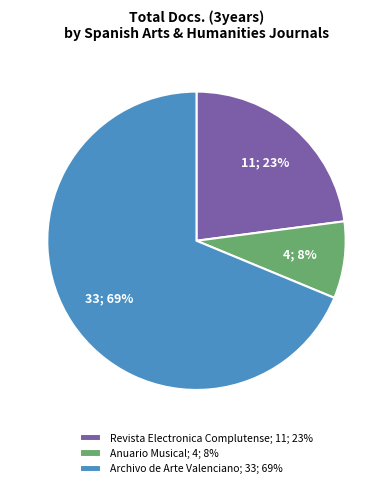

What percentage is the Anuario Musical; 4; 8% slice, to the nearest percent?

8%